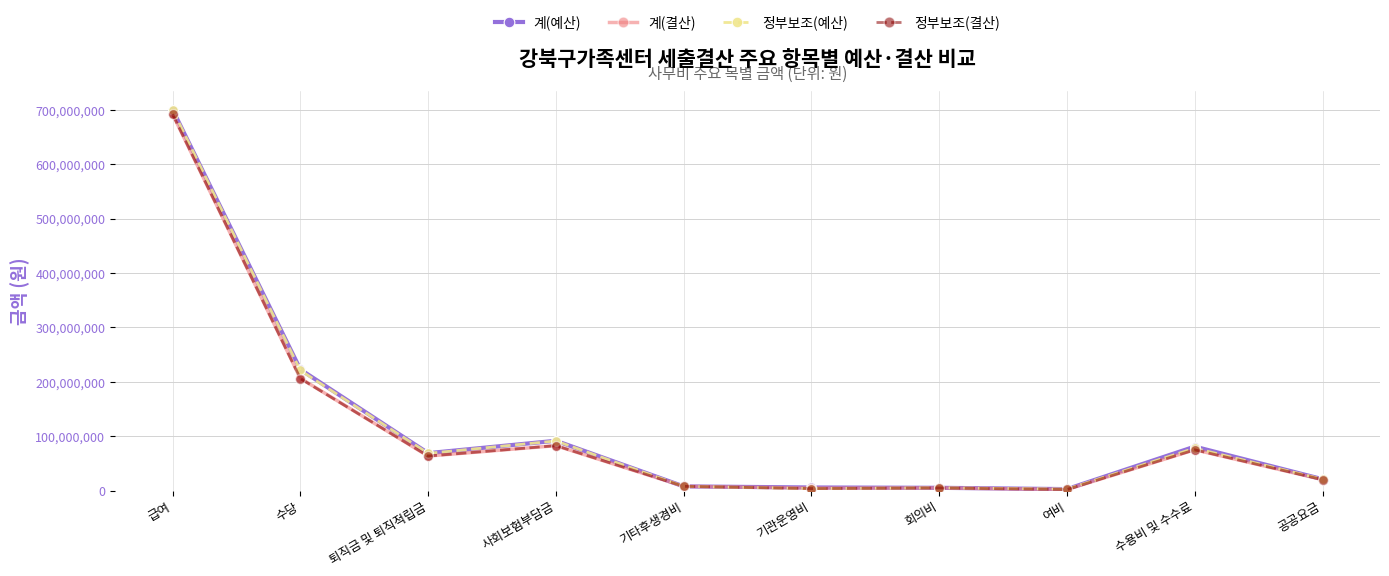

What is the sum of the 계(예산) values at 여비 and 기관운영비?

8188000